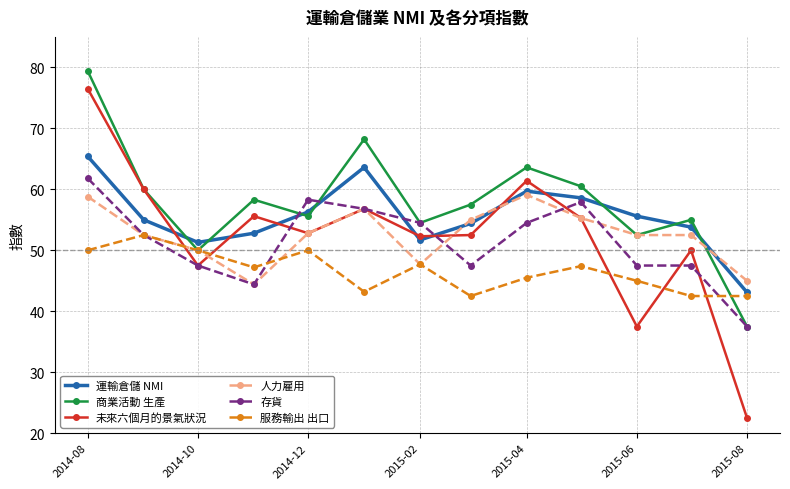

List the series in order of their peak value, lowest first.

服務輸出 出口, 人力雇用, 存貨, 運輸倉儲 NMI, 未來六個月的景氣狀況, 商業活動 生產